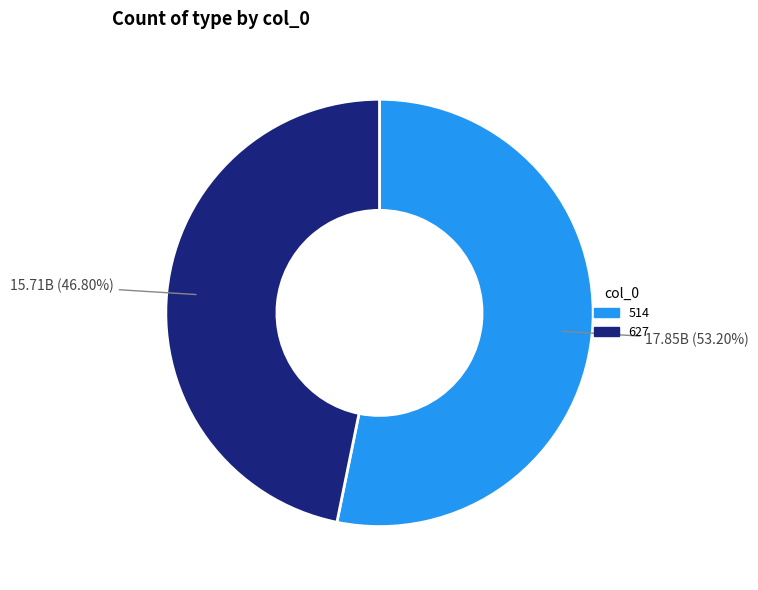

To the nearest percent, what is the difference between the largest and smallest slice percentages?

6%